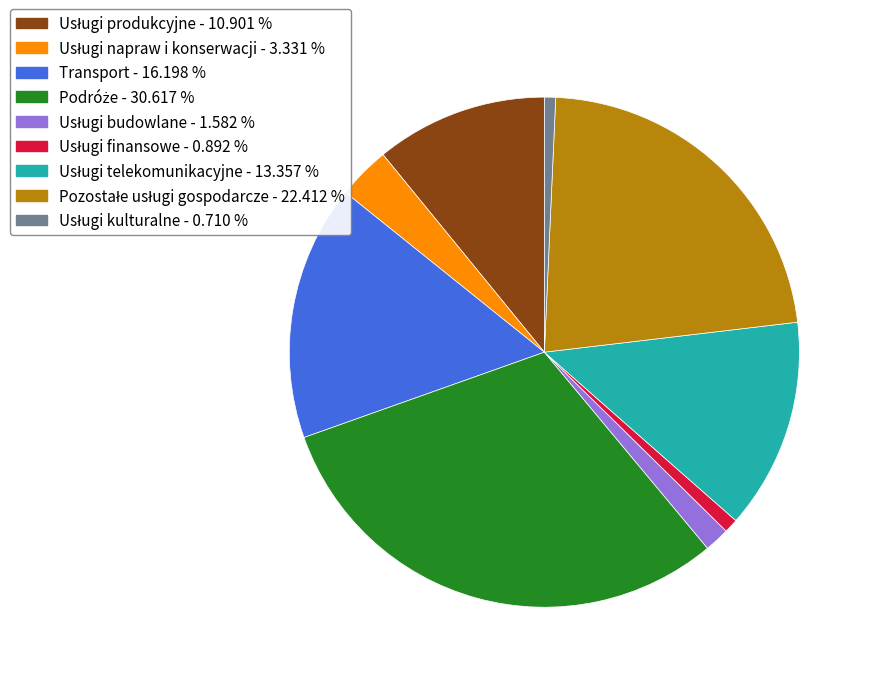

Count the number of slices in the pie.

9